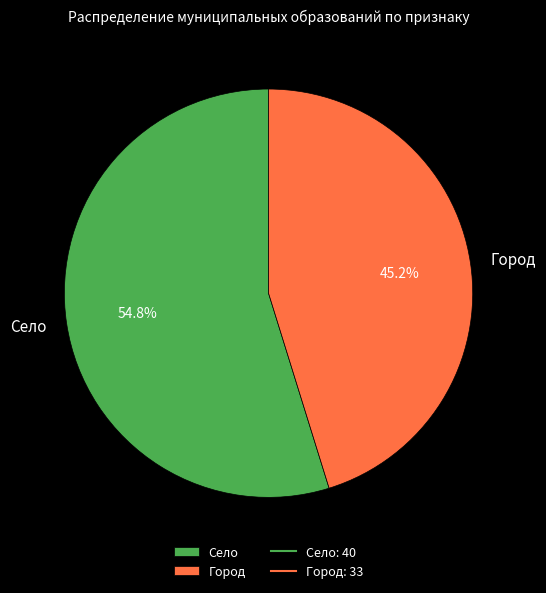

Is it true that Село is 55% of the pie?

True